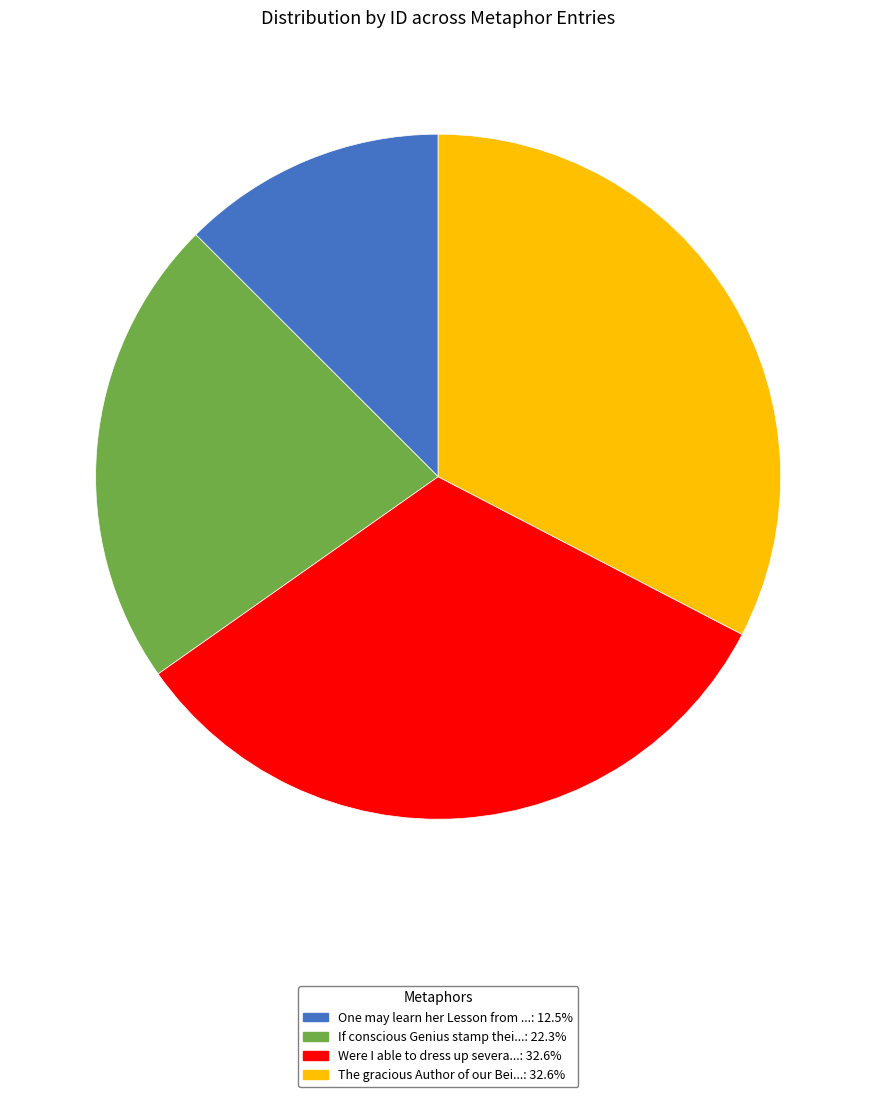

How many segments does this pie chart have?

4